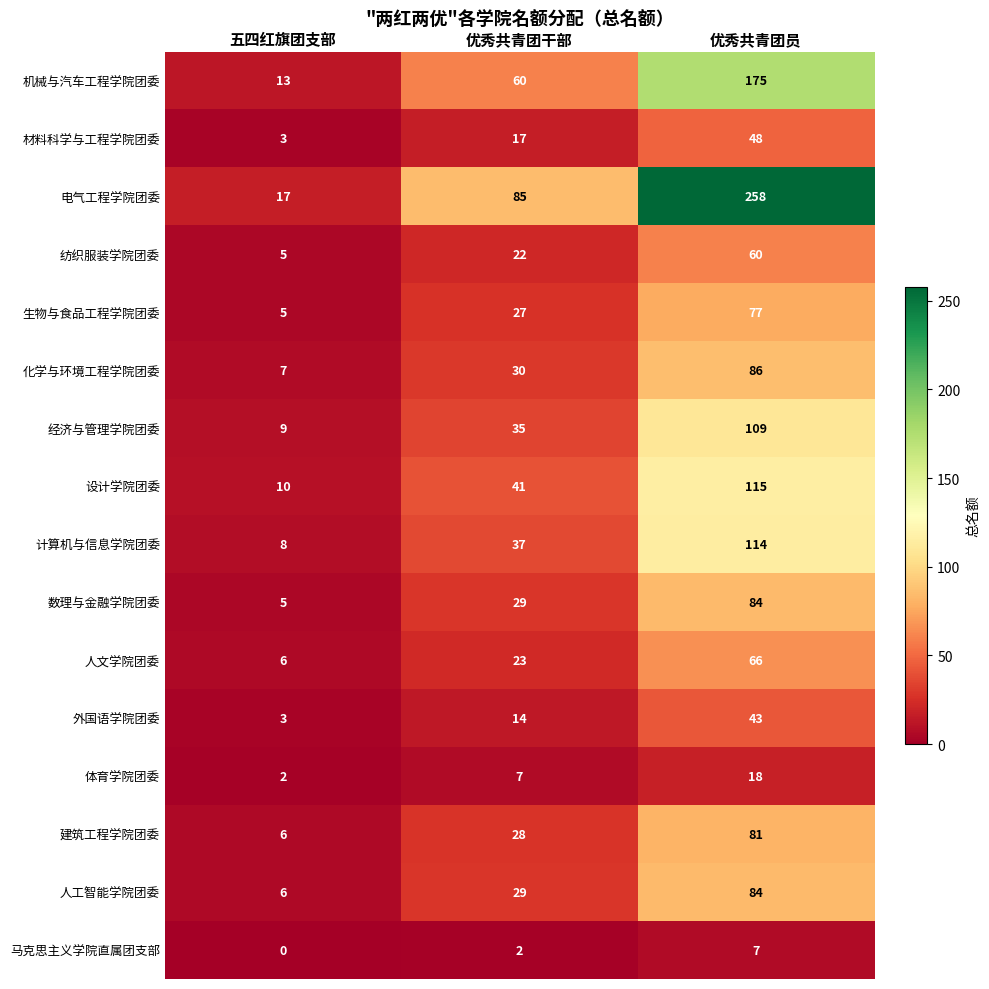

True or false: 机械与汽车工程学院团委 has a value of 22 at 优秀共青团干部.

False